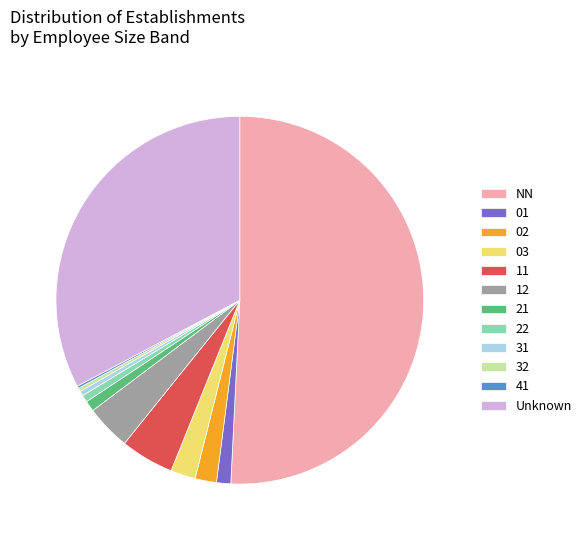

Does 22 represent more than half of the total?

No